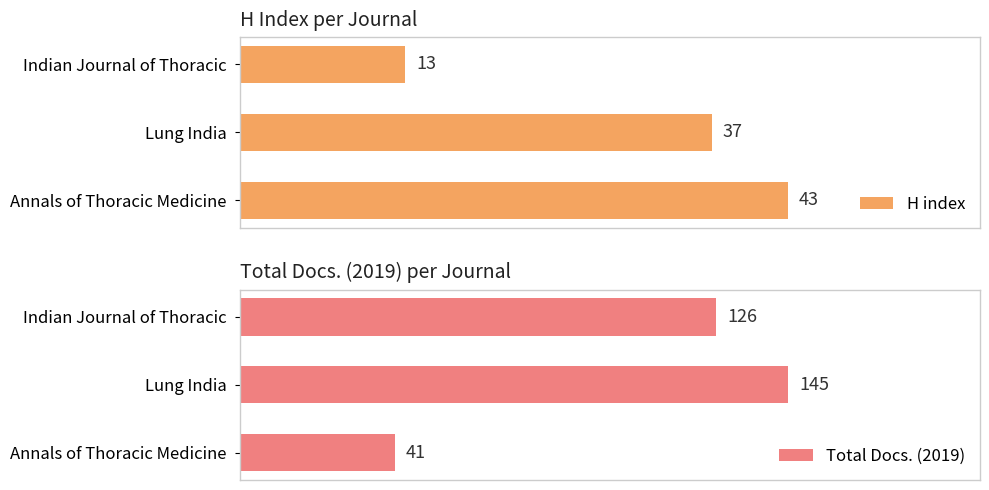

Rank the categories by H index value from lowest to highest.

Indian Journal of Thoracic, Lung India, Annals of Thoracic Medicine